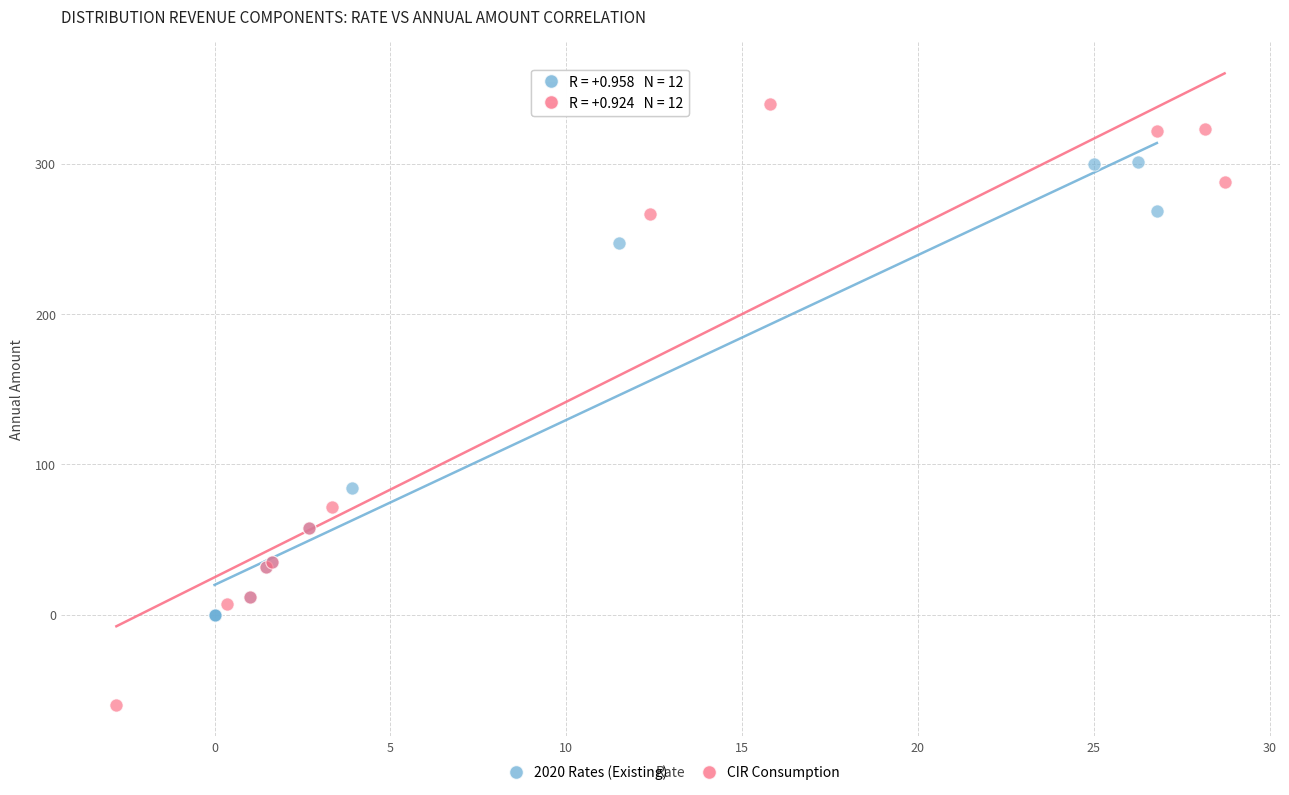

Which series reaches the minimum Y coordinate?

CIR Consumption